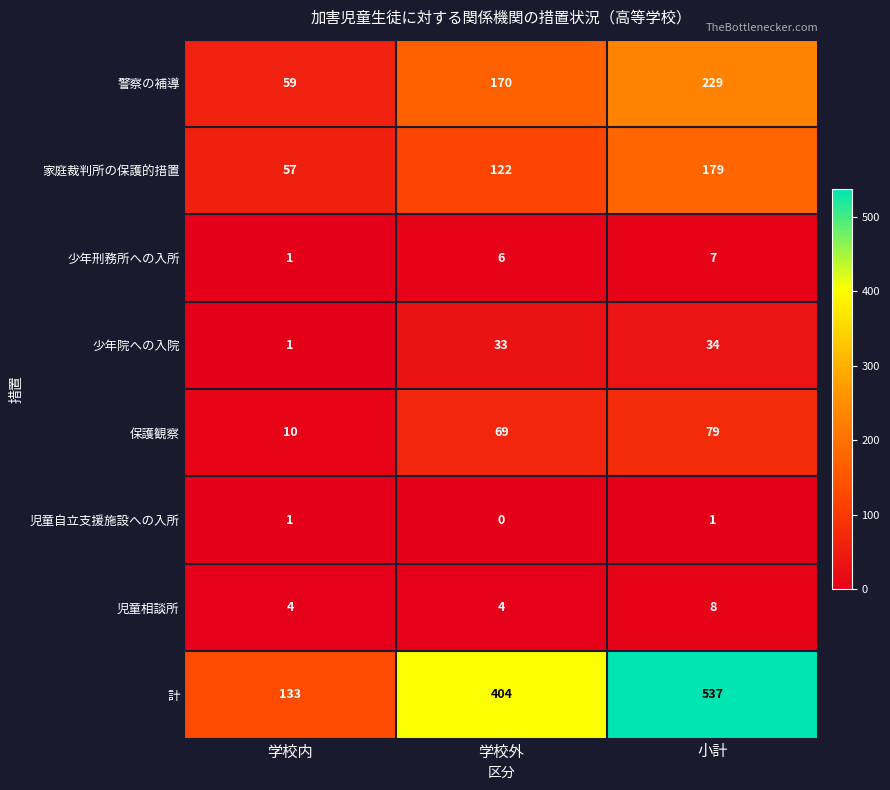

Which series has the widest spread of values?

計